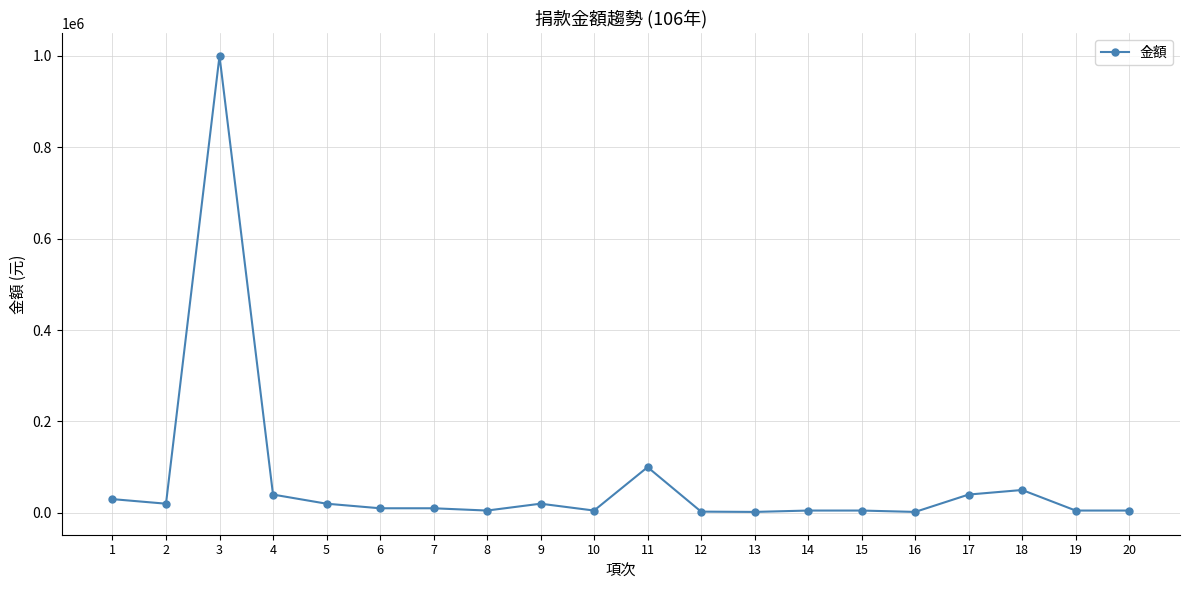

What is the value of the 3rd point from the left?

1000000